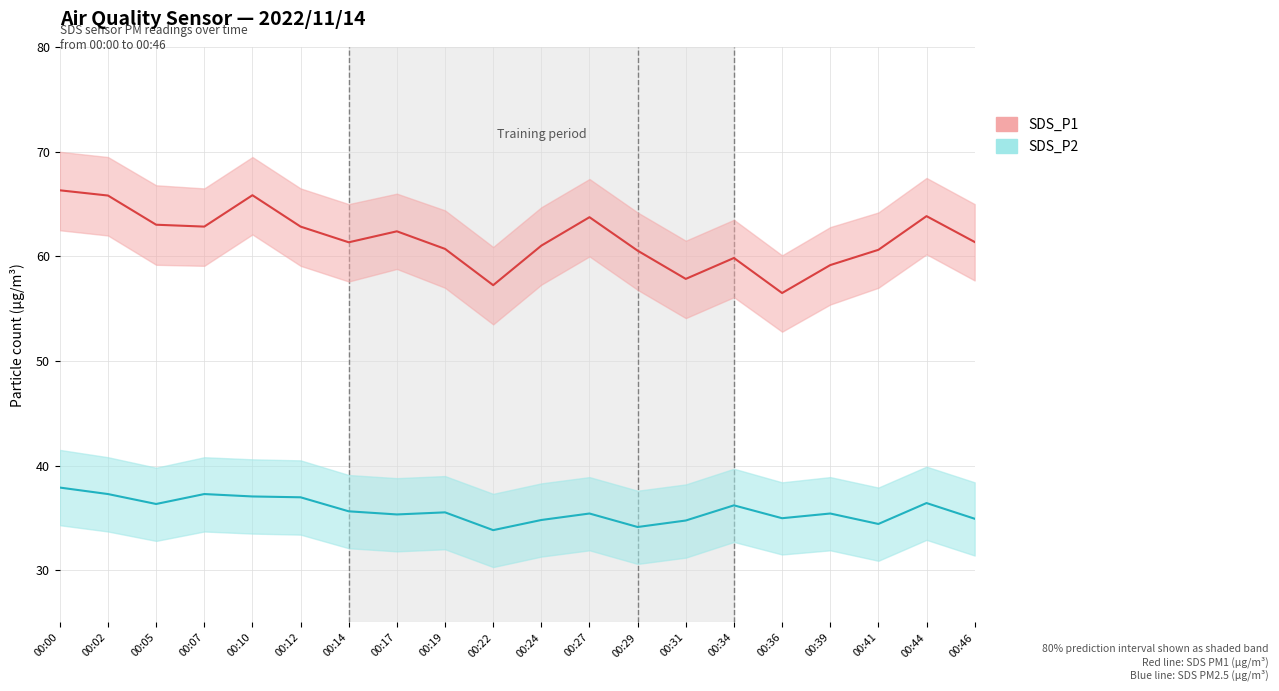

Reading left to right, list all the values displayed in this chart.

SDS_P1: 00:00=66.3	00:02=65.8	00:05=63.0	00:07=62.9	00:10=65.8	00:12=62.9	00:14=61.4	00:17=62.4	00:19=60.7	00:22=57.2	00:24=61.0	00:27=63.8	00:29=60.5	00:31=57.9	00:34=59.9	00:36=56.5	00:39=59.2	00:41=60.6	00:44=63.9	00:46=61.4
SDS_P2: 00:00=37.9	00:02=37.3	00:05=36.3	00:07=37.3	00:10=37.0	00:12=37.0	00:14=35.6	00:17=35.3	00:19=35.5	00:22=33.8	00:24=34.8	00:27=35.4	00:29=34.1	00:31=34.8	00:34=36.2	00:36=35.0	00:39=35.4	00:41=34.4	00:44=36.4	00:46=34.9